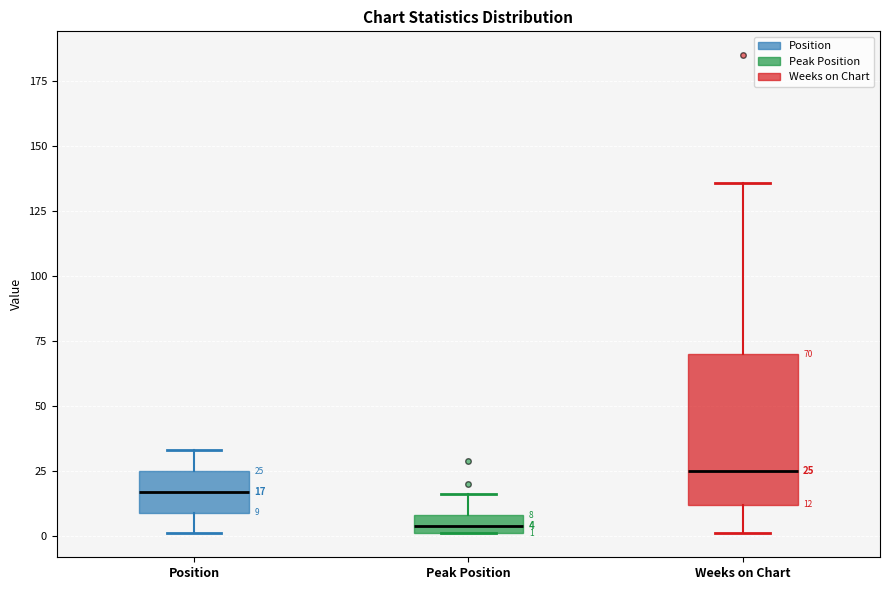

Which box has the lowest median line?

Peak Position